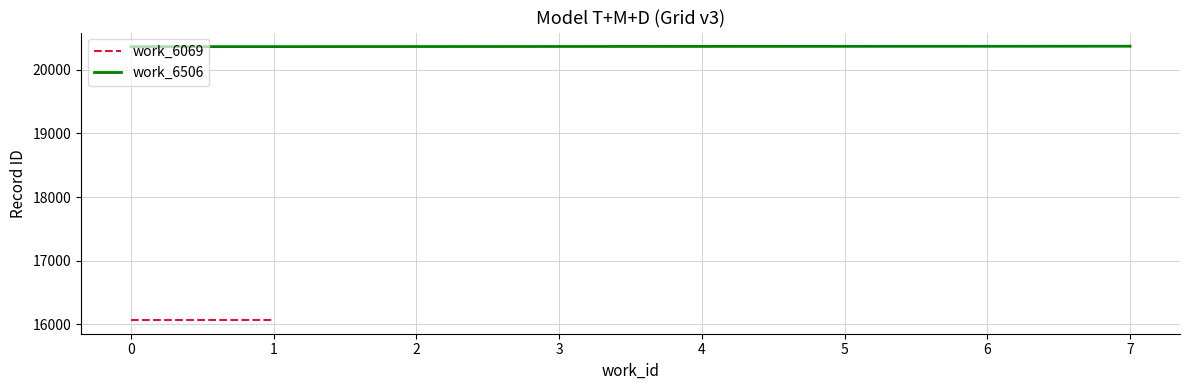

The value of work_6506 at 2 is 8378. True or false?

False